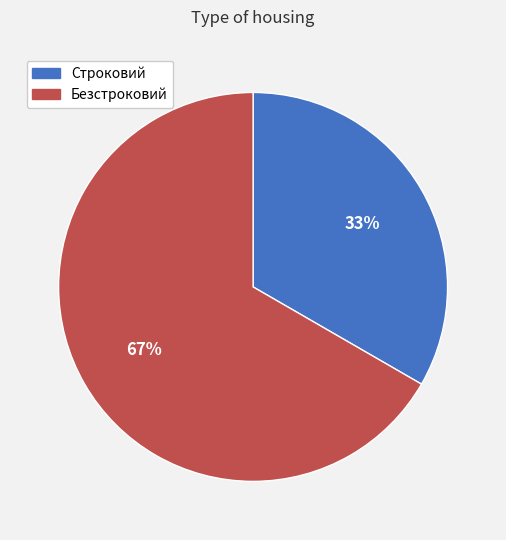

Is the sum of Безстроковий and Строковий greater than half?

Yes